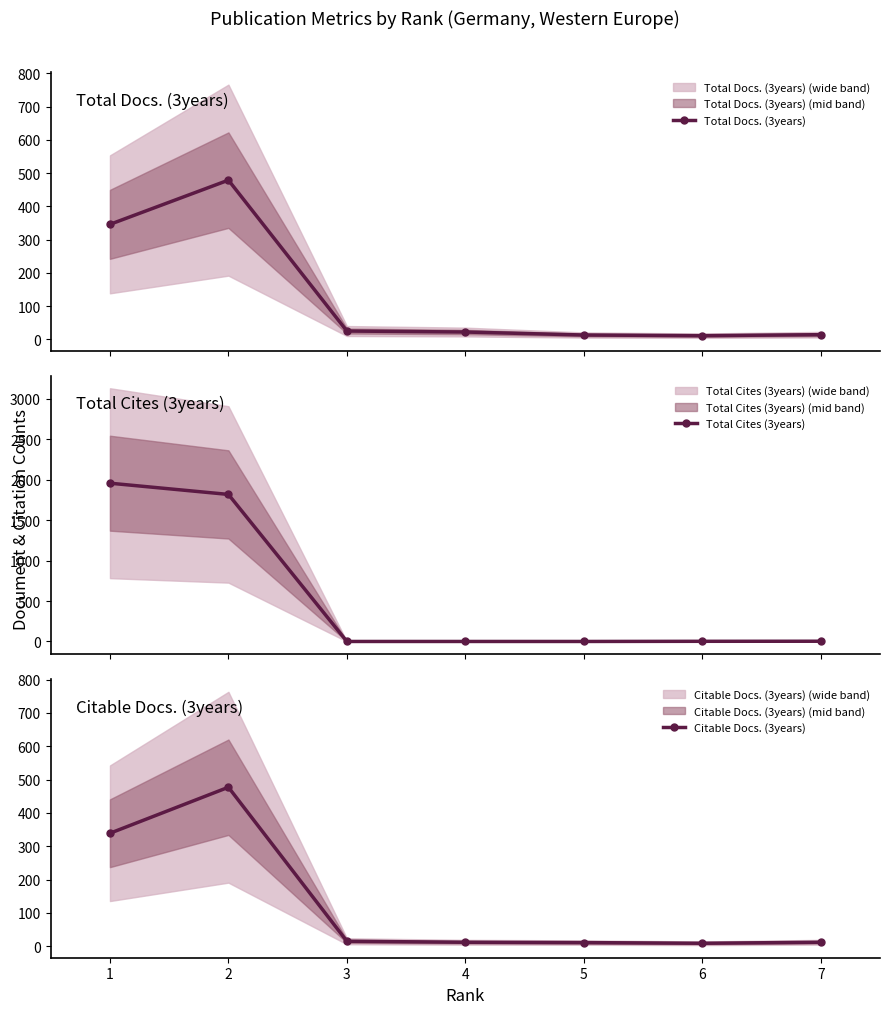

Which series has the largest range (max minus min)?

Total Cites (3years)